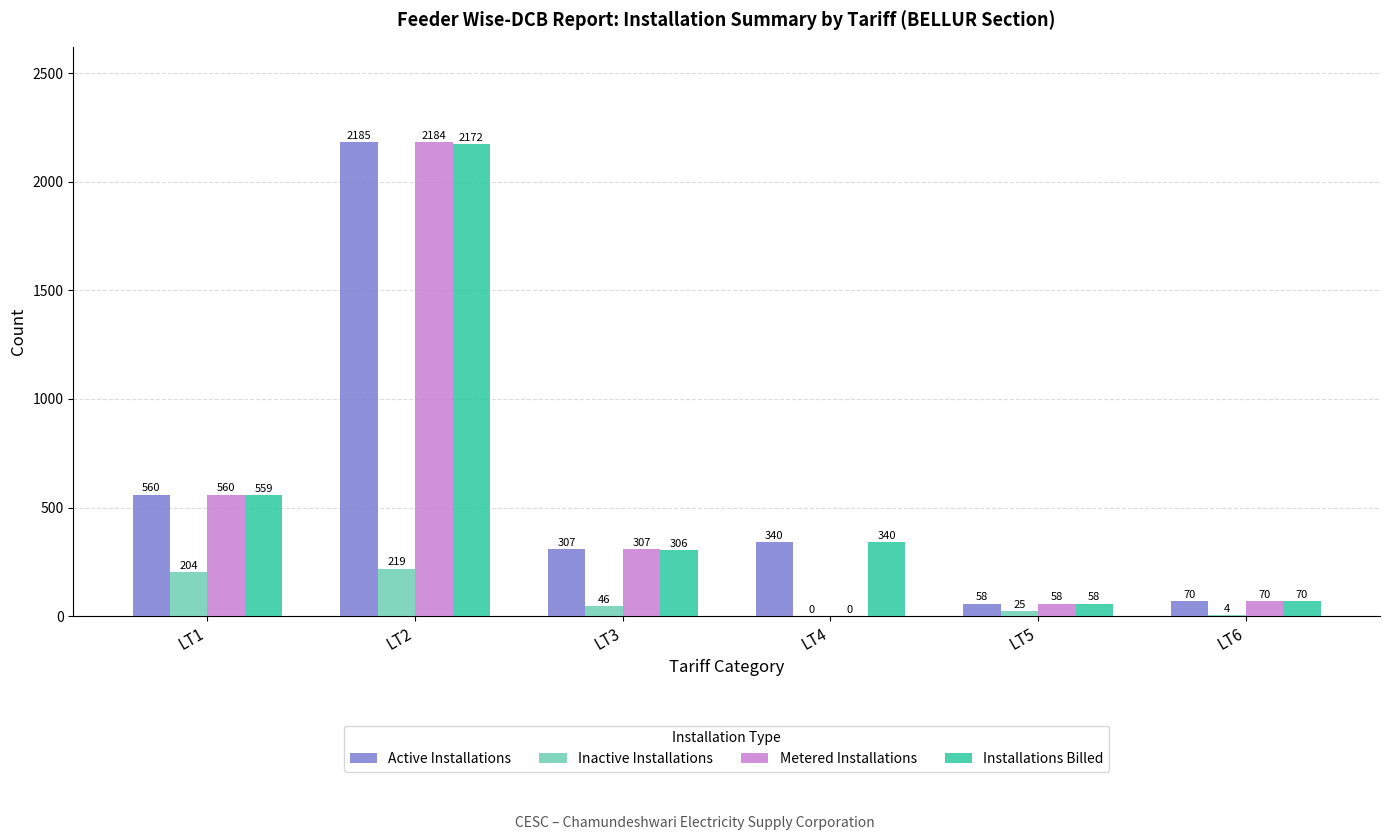

Which series changed the most between LT2 and LT3?

Active Installations